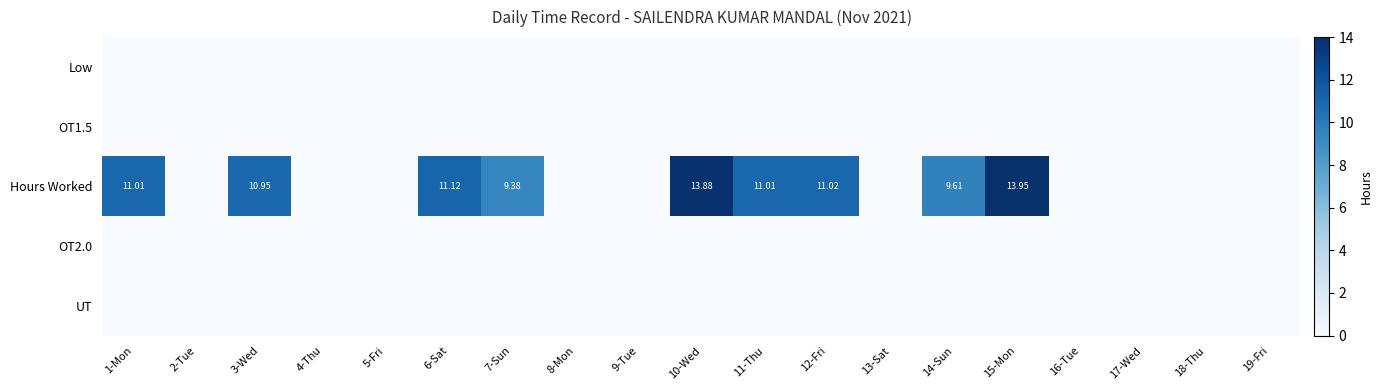

At how many categories does at least one series exceed 4?

9